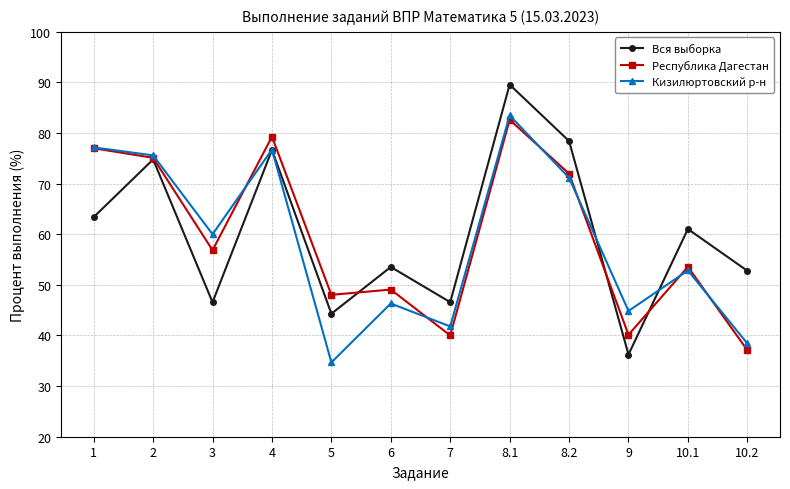

How many data points does each series have?

12